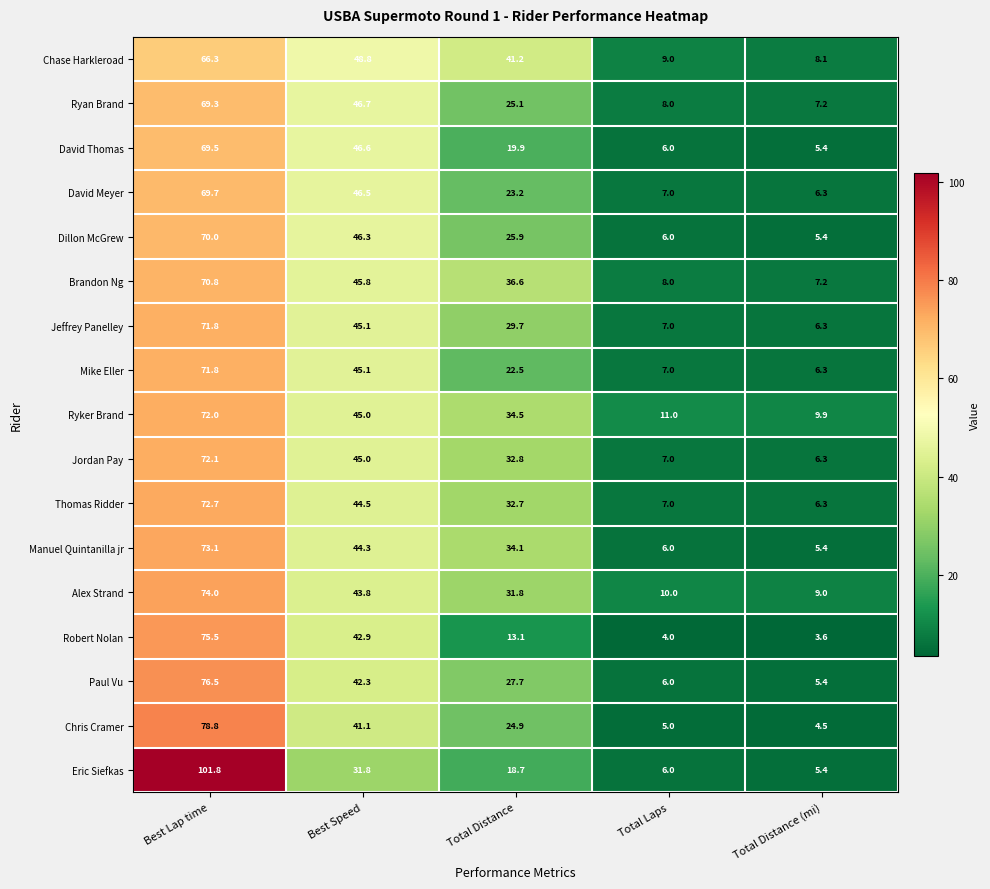

Count the number of categories in the chart.

5